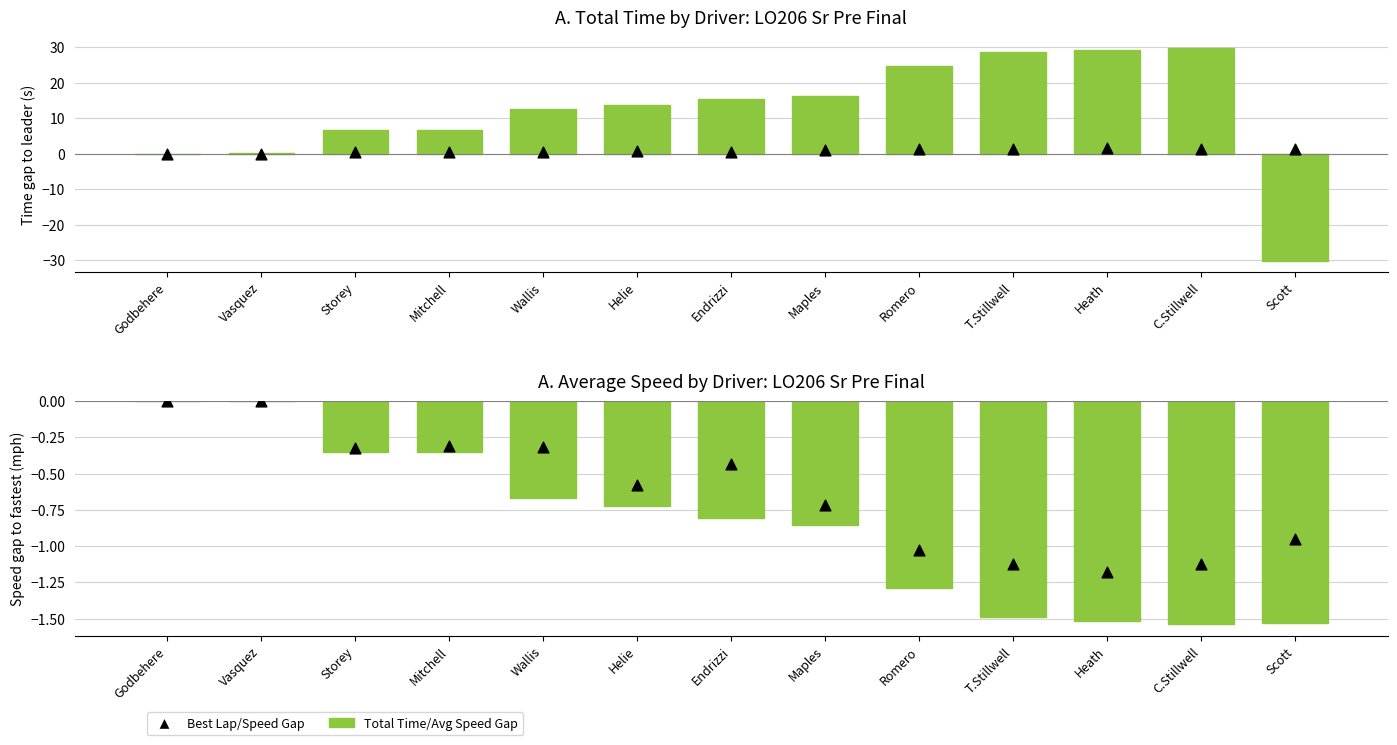

Which series has the widest spread of Y values?

Total Time Gap to Leader (s)